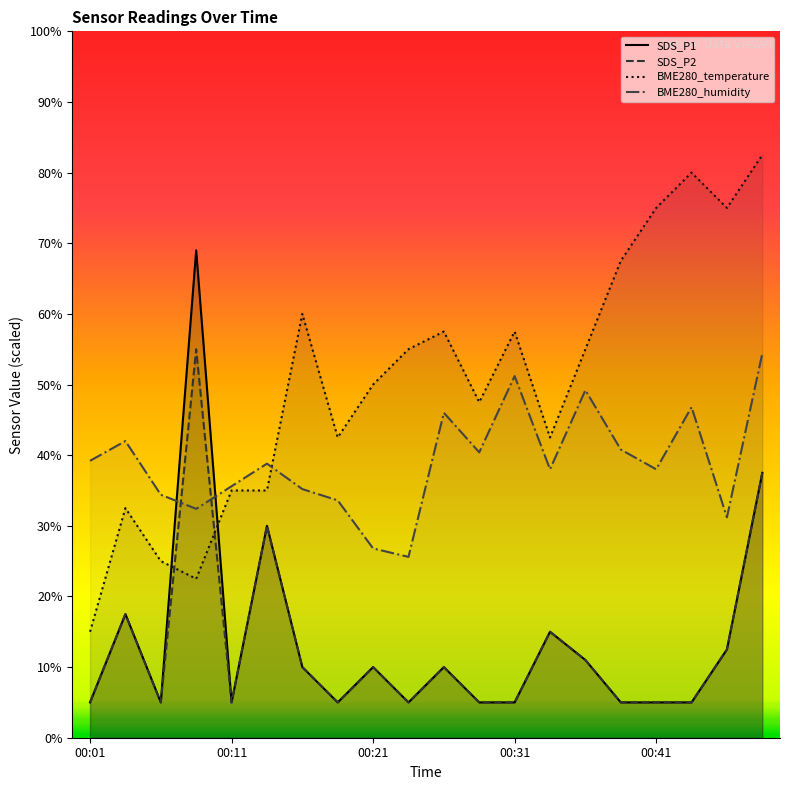

True or false: BME280_humidity has more than 1 points higher than both neighbors.

True